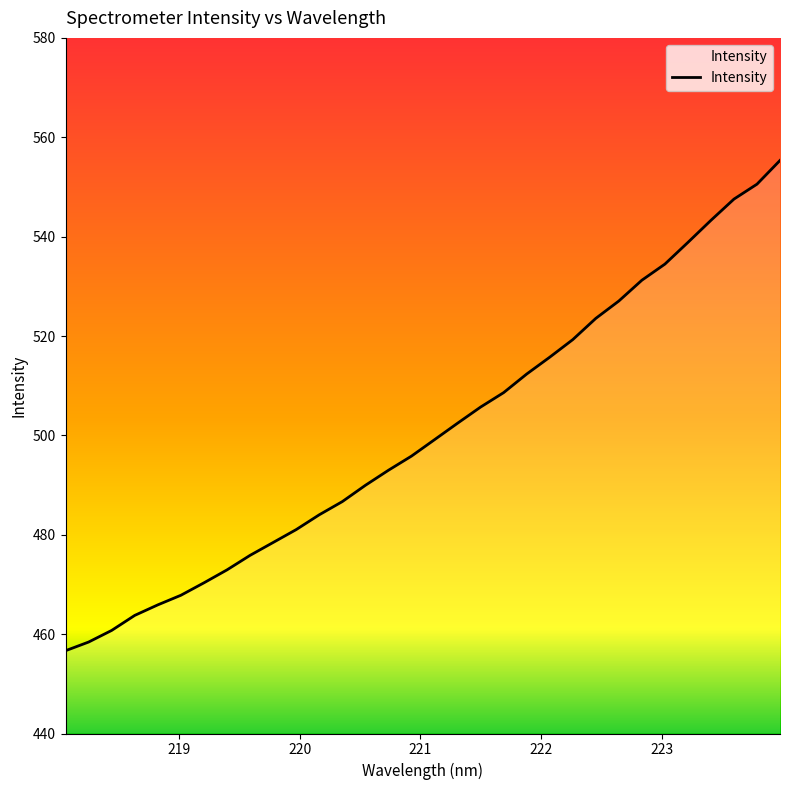

What is the difference between the maximum and minimum values?

98.7